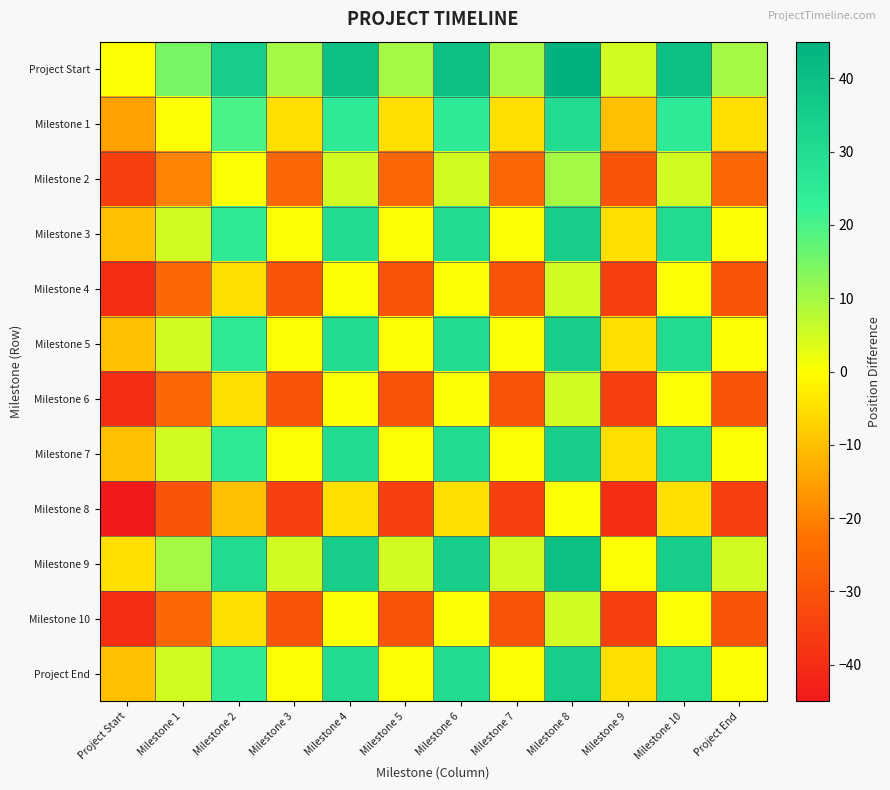

Reading right to left, extract all data points from this chart.

Project Start: Project End=10	Milestone 10=40	Milestone 9=5	Milestone 8=45	Milestone 7=10	Milestone 6=40	Milestone 5=10	Milestone 4=40	Milestone 3=10	Milestone 2=35	Milestone 1=15	Project Start=0
Milestone 1: Project End=-5	Milestone 10=25	Milestone 9=-10	Milestone 8=30	Milestone 7=-5	Milestone 6=25	Milestone 5=-5	Milestone 4=25	Milestone 3=-5	Milestone 2=20	Milestone 1=0	Project Start=-15
Milestone 2: Project End=-25	Milestone 10=5	Milestone 9=-30	Milestone 8=10	Milestone 7=-25	Milestone 6=5	Milestone 5=-25	Milestone 4=5	Milestone 3=-25	Milestone 2=0	Milestone 1=-20	Project Start=-35
Milestone 3: Project End=0	Milestone 10=30	Milestone 9=-5	Milestone 8=35	Milestone 7=0	Milestone 6=30	Milestone 5=0	Milestone 4=30	Milestone 3=0	Milestone 2=25	Milestone 1=5	Project Start=-10
Milestone 4: Project End=-30	Milestone 10=0	Milestone 9=-35	Milestone 8=5	Milestone 7=-30	Milestone 6=0	Milestone 5=-30	Milestone 4=0	Milestone 3=-30	Milestone 2=-5	Milestone 1=-25	Project Start=-40
Milestone 5: Project End=0	Milestone 10=30	Milestone 9=-5	Milestone 8=35	Milestone 7=0	Milestone 6=30	Milestone 5=0	Milestone 4=30	Milestone 3=0	Milestone 2=25	Milestone 1=5	Project Start=-10
Milestone 6: Project End=-30	Milestone 10=0	Milestone 9=-35	Milestone 8=5	Milestone 7=-30	Milestone 6=0	Milestone 5=-30	Milestone 4=0	Milestone 3=-30	Milestone 2=-5	Milestone 1=-25	Project Start=-40
Milestone 7: Project End=0	Milestone 10=30	Milestone 9=-5	Milestone 8=35	Milestone 7=0	Milestone 6=30	Milestone 5=0	Milestone 4=30	Milestone 3=0	Milestone 2=25	Milestone 1=5	Project Start=-10
Milestone 8: Project End=-35	Milestone 10=-5	Milestone 9=-40	Milestone 8=0	Milestone 7=-35	Milestone 6=-5	Milestone 5=-35	Milestone 4=-5	Milestone 3=-35	Milestone 2=-10	Milestone 1=-30	Project Start=-45
Milestone 9: Project End=5	Milestone 10=35	Milestone 9=0	Milestone 8=40	Milestone 7=5	Milestone 6=35	Milestone 5=5	Milestone 4=35	Milestone 3=5	Milestone 2=30	Milestone 1=10	Project Start=-5
Milestone 10: Project End=-30	Milestone 10=0	Milestone 9=-35	Milestone 8=5	Milestone 7=-30	Milestone 6=0	Milestone 5=-30	Milestone 4=0	Milestone 3=-30	Milestone 2=-5	Milestone 1=-25	Project Start=-40
Project End: Project End=0	Milestone 10=30	Milestone 9=-5	Milestone 8=35	Milestone 7=0	Milestone 6=30	Milestone 5=0	Milestone 4=30	Milestone 3=0	Milestone 2=25	Milestone 1=5	Project Start=-10